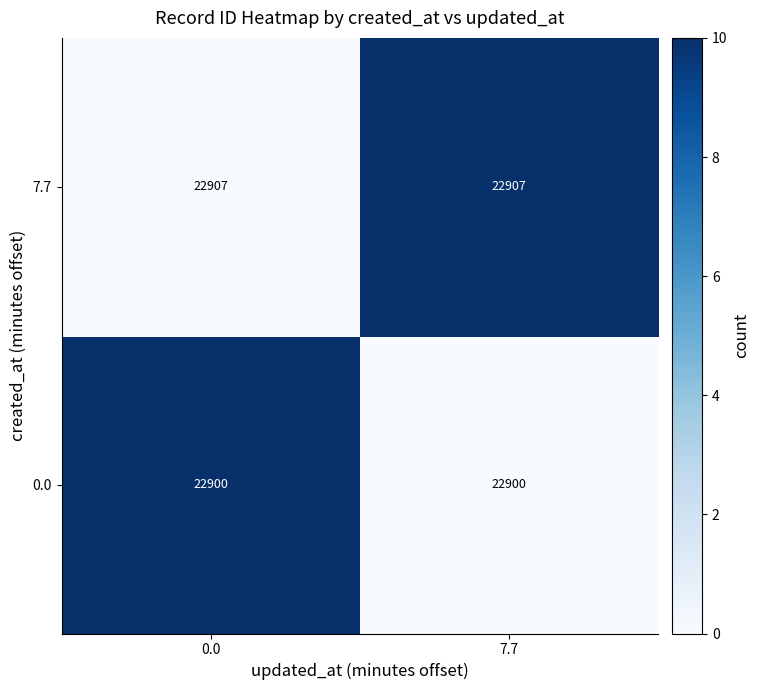

What is the difference between the highest and lowest values at 7.7?

7